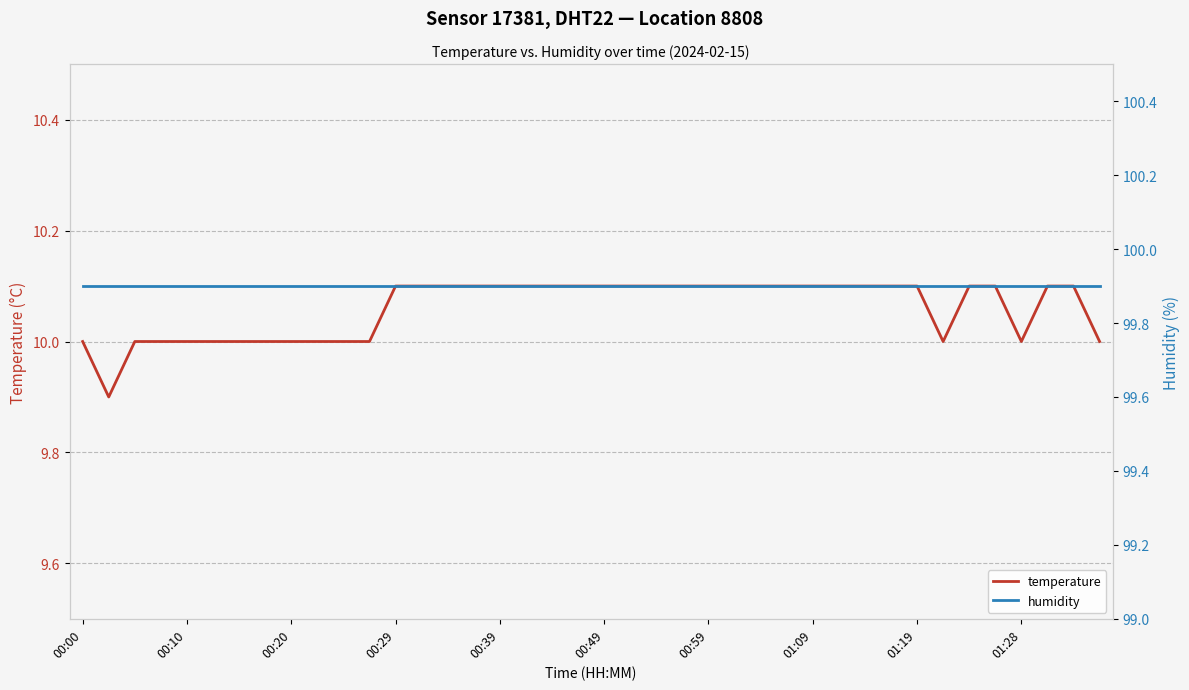

What are all the series names shown in the legend?

temperature, humidity